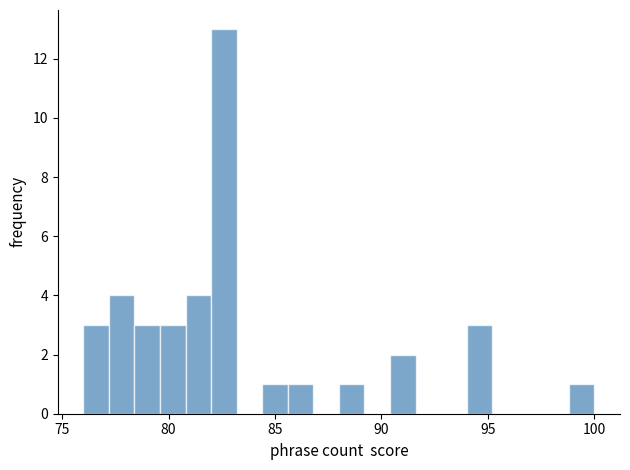

Read against the x-axis, roughly where is the centre of the tallest bar?

82.5